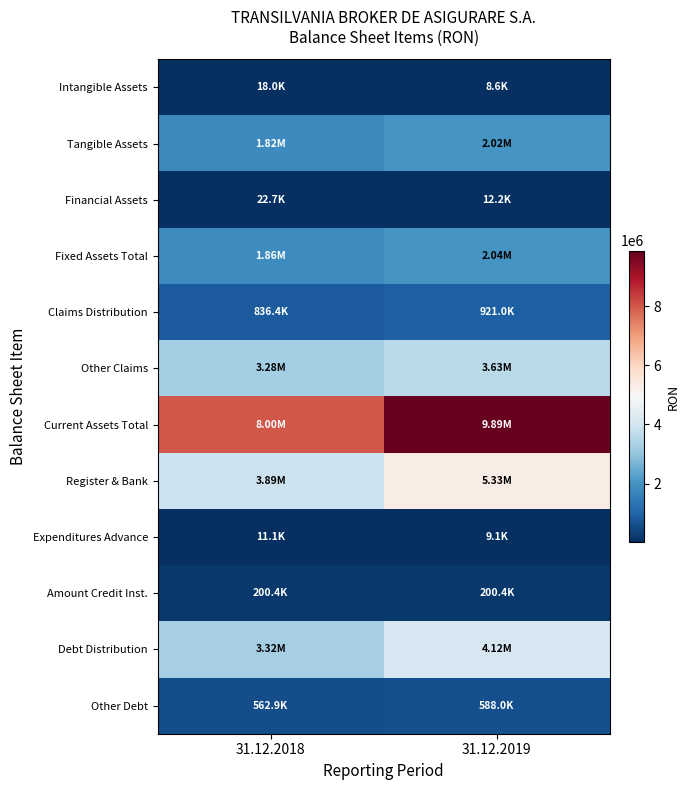

Which series has the largest total across all categories?

Current Assets Total